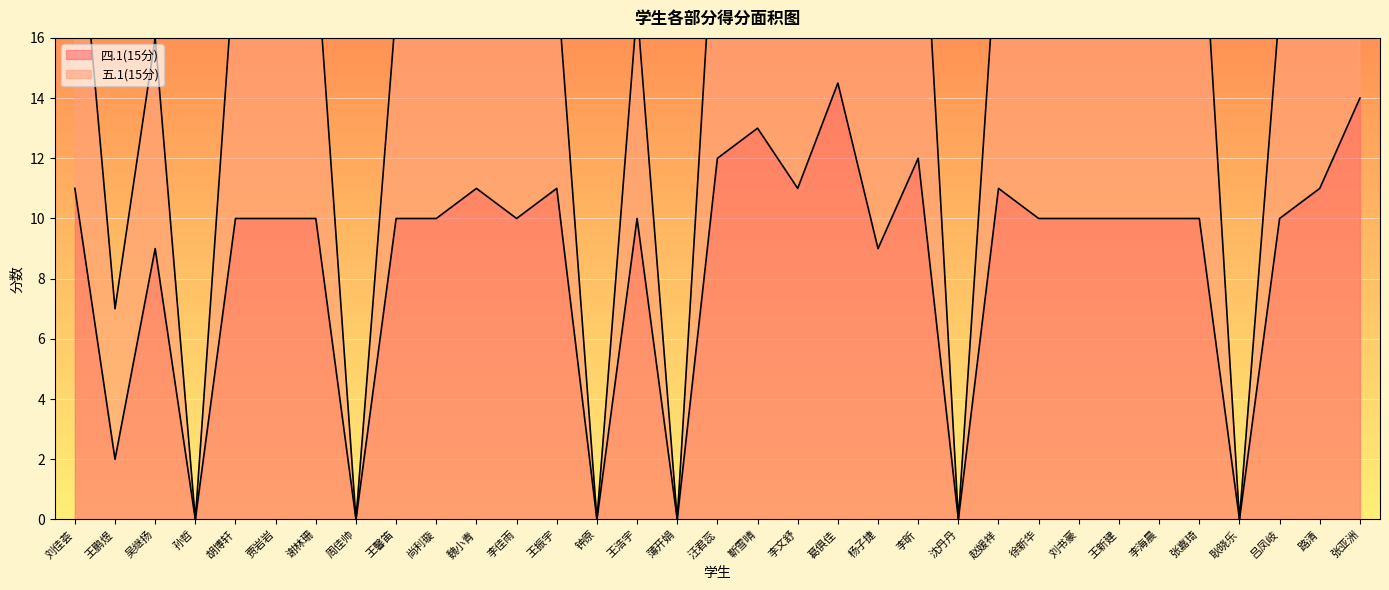

At which category does the data reach its first local valley?

王鹏煜